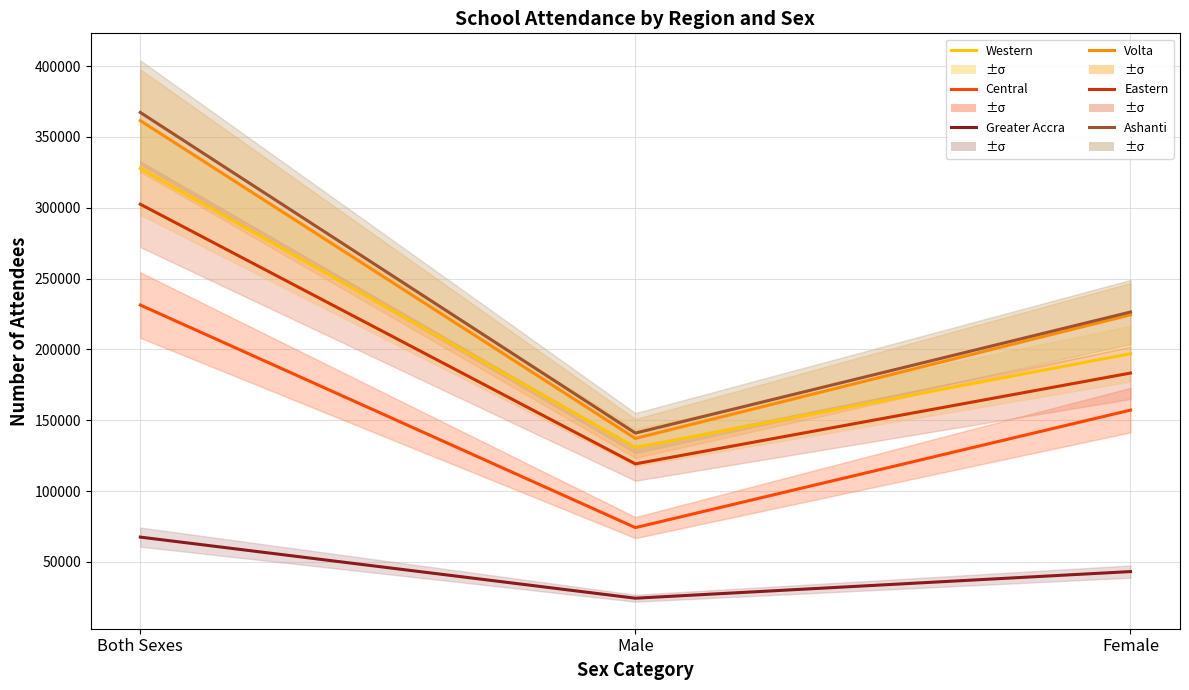

How many lines are shown in the chart?

6